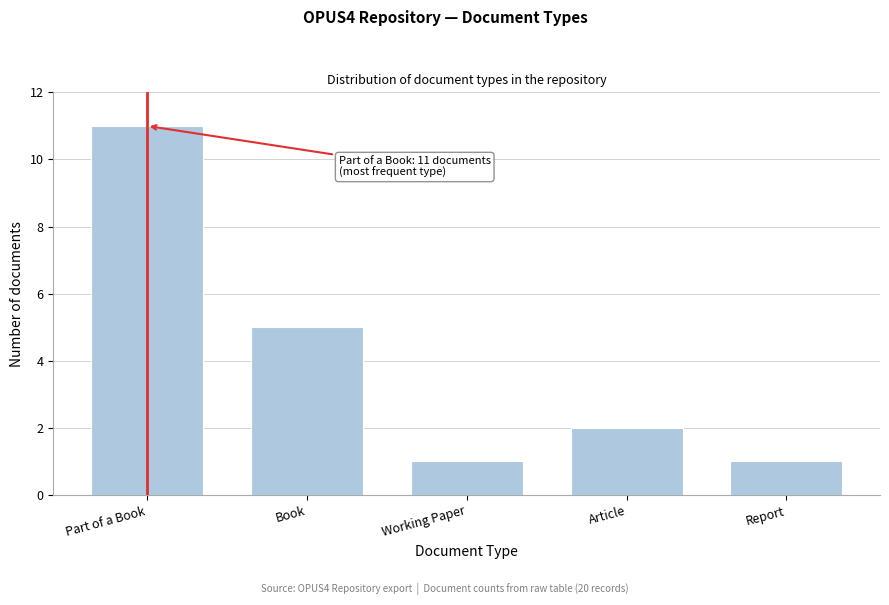

Reading right to left, extract all data points from this chart.

Report=1	Article=2	Working Paper=1	Book=5	Part of a Book=11